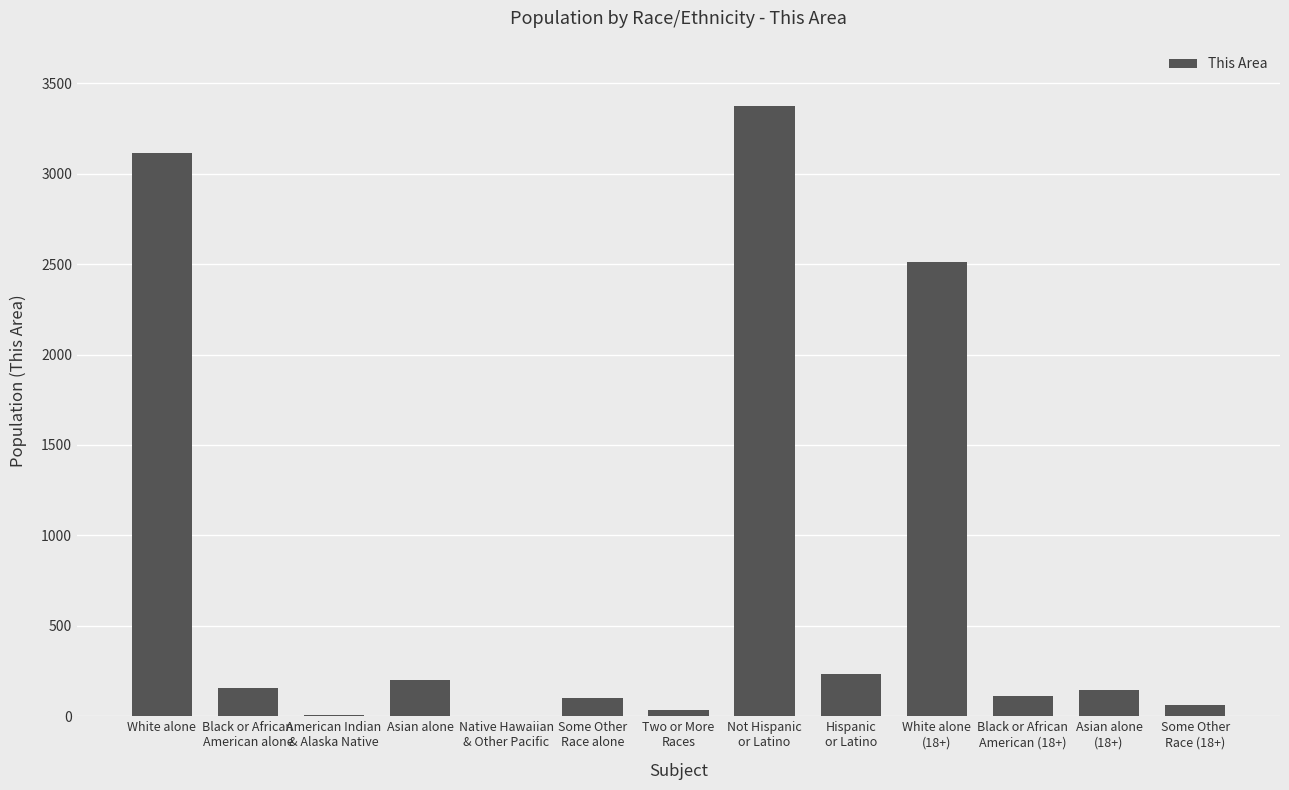

Is it true that the value at Asian alone
(18+) is 147?

True